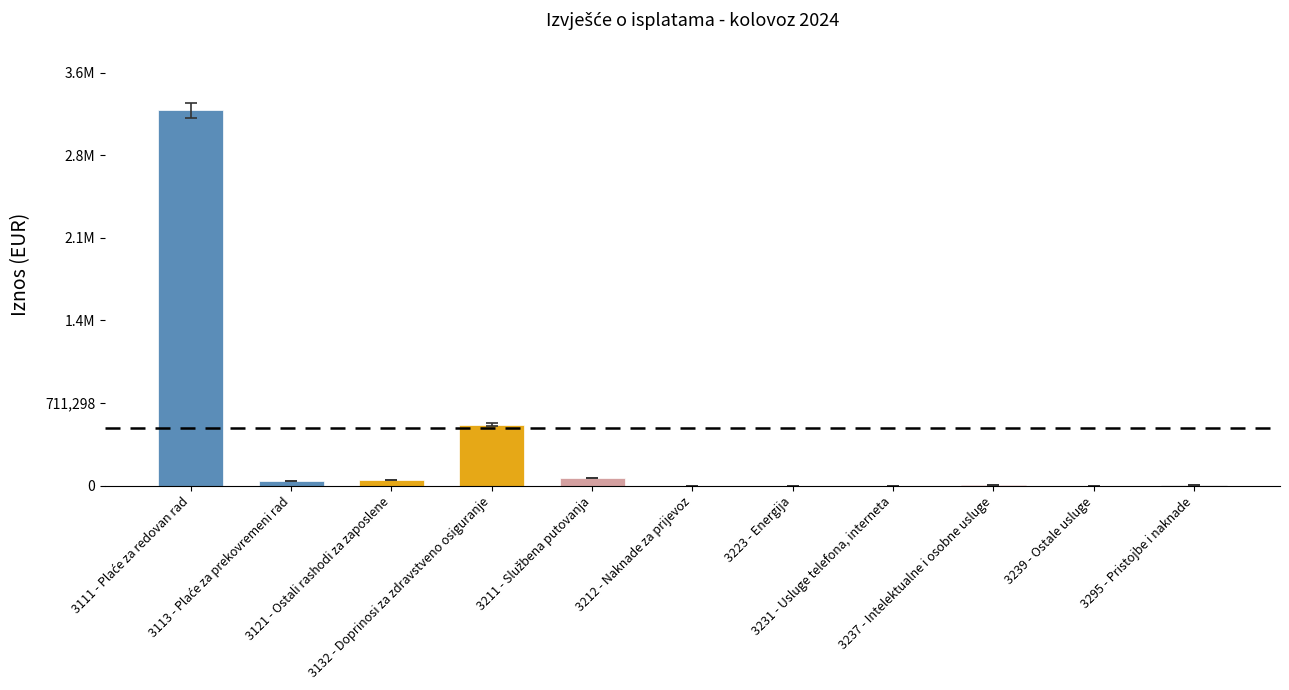

What is the value of the 3rd bar from the left?

51703.6